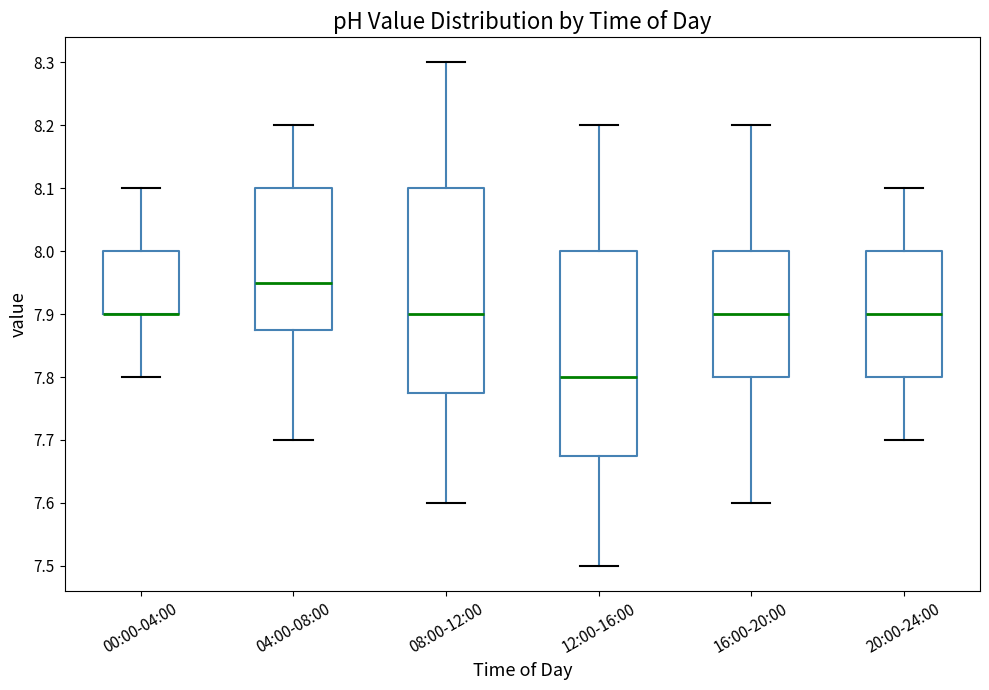

Where is the upper edge of the box for 12:00-16:00 on the y-axis? The values are not printed on the chart, so give them approximately, as read against the axis.

8.00